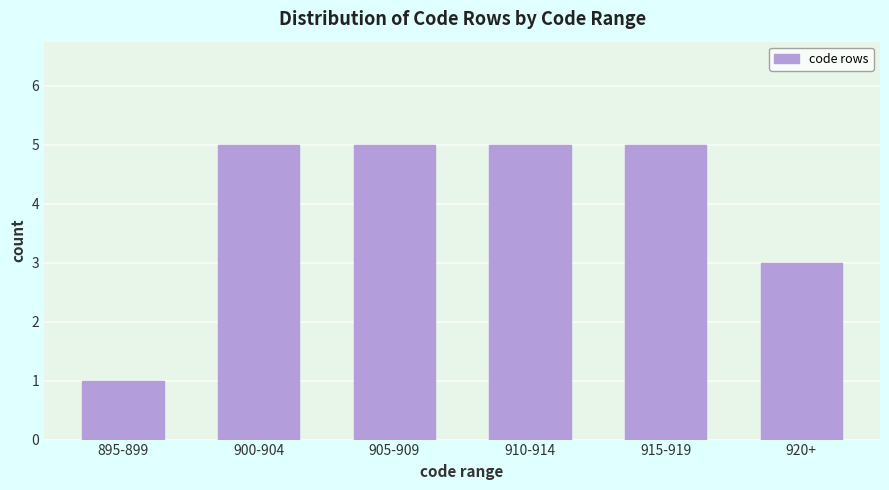

Reading left to right, transcribe all the data shown in this chart.

1	5	5	5	5	3